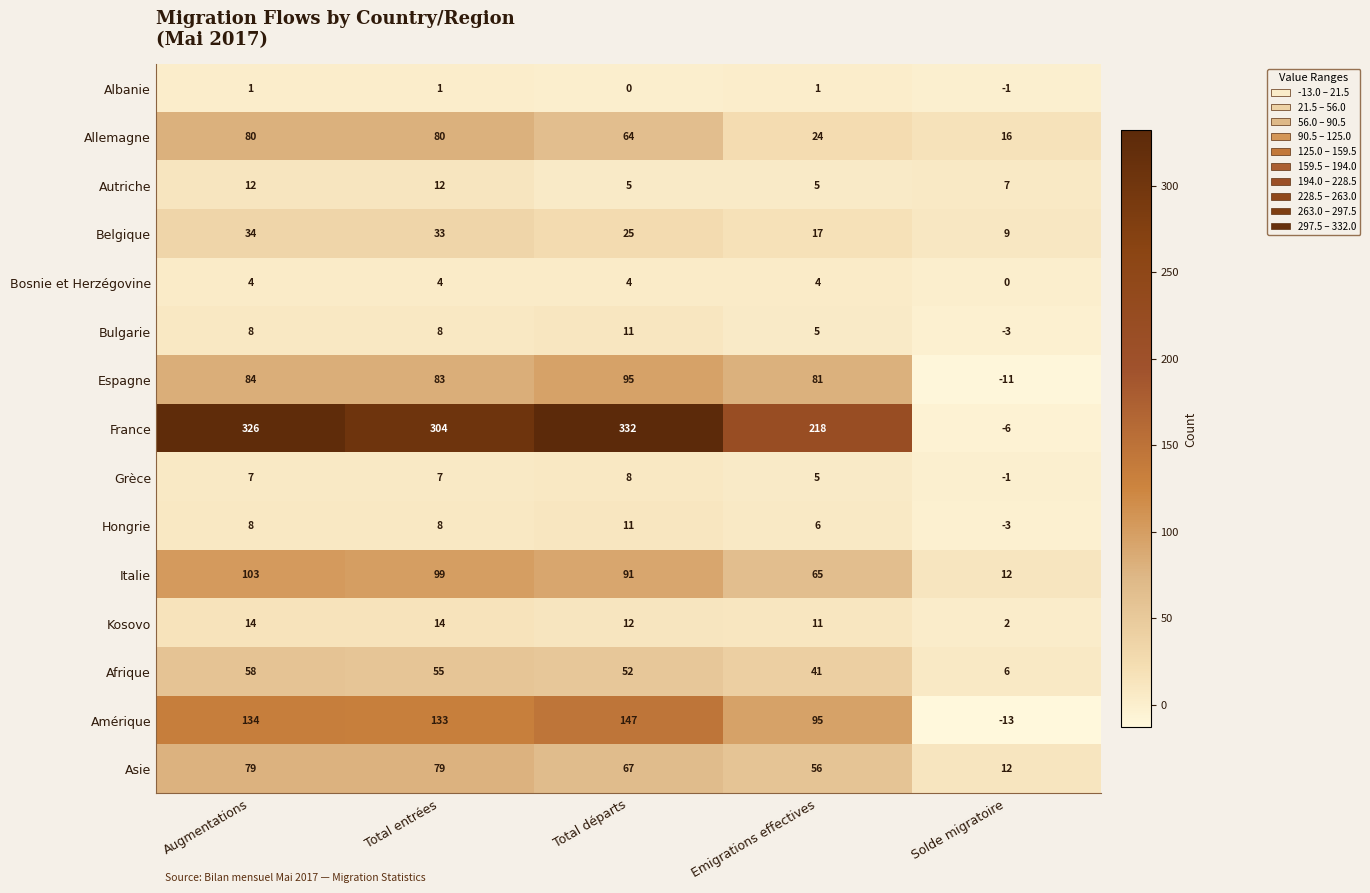

What value does the Espagne series have at Total entrées, to the nearest 10?

80